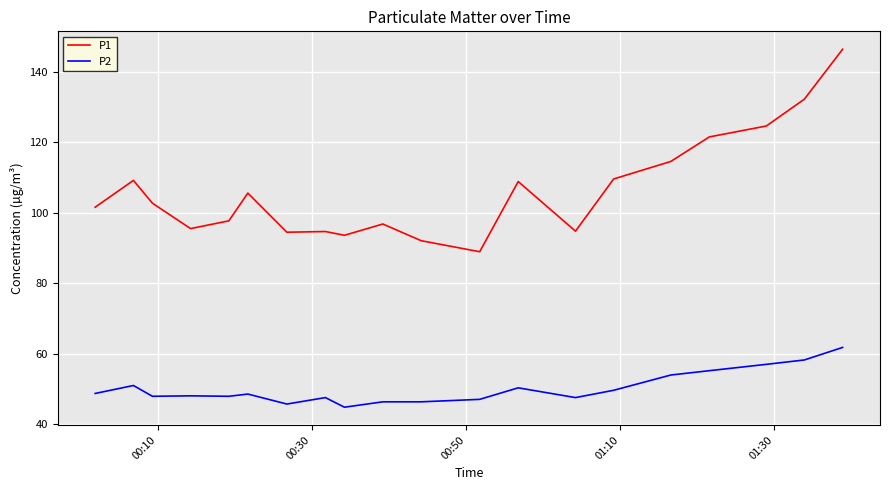

Which series has the widest spread of values?

P1